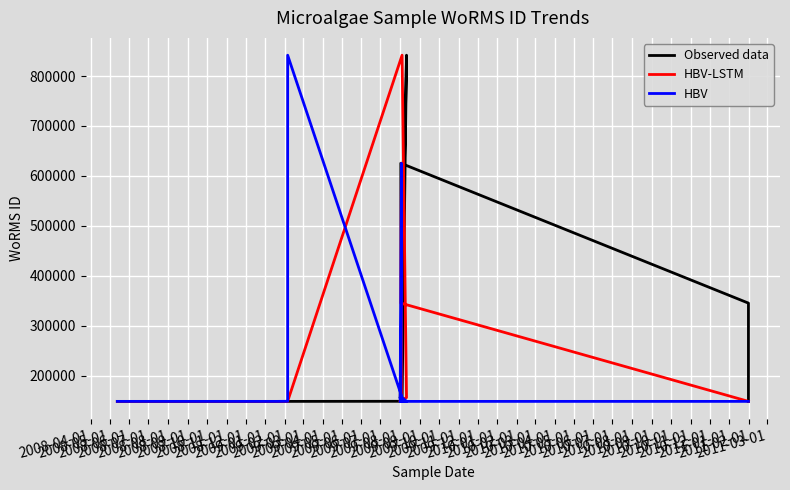

True or false: Observed data and HBV intersect in this chart.

True